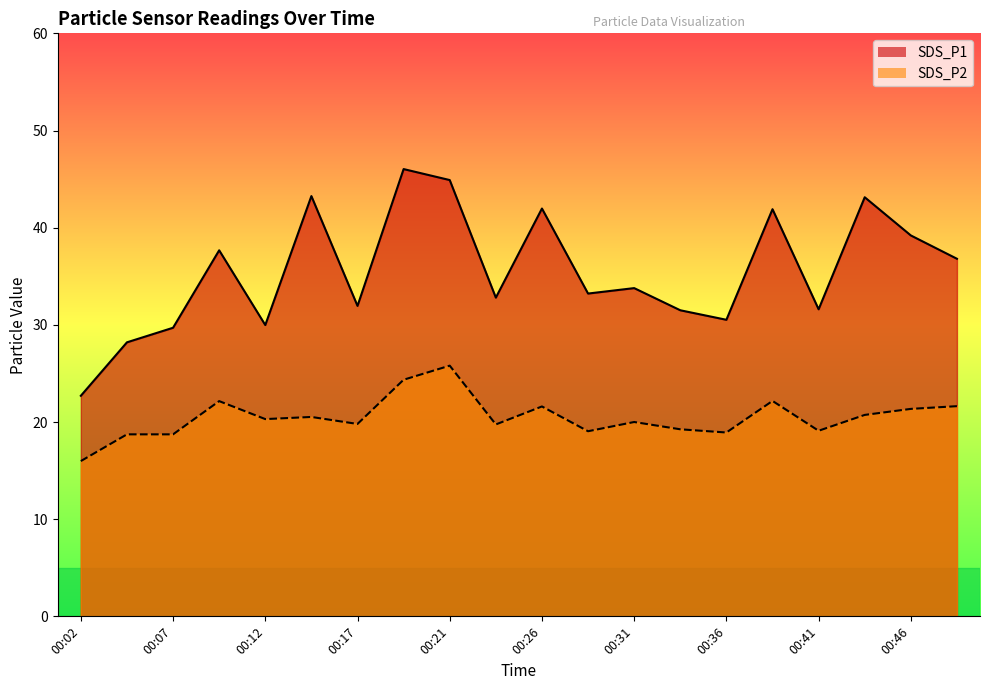

What is the sum of all SDS_P1 values?

710.8